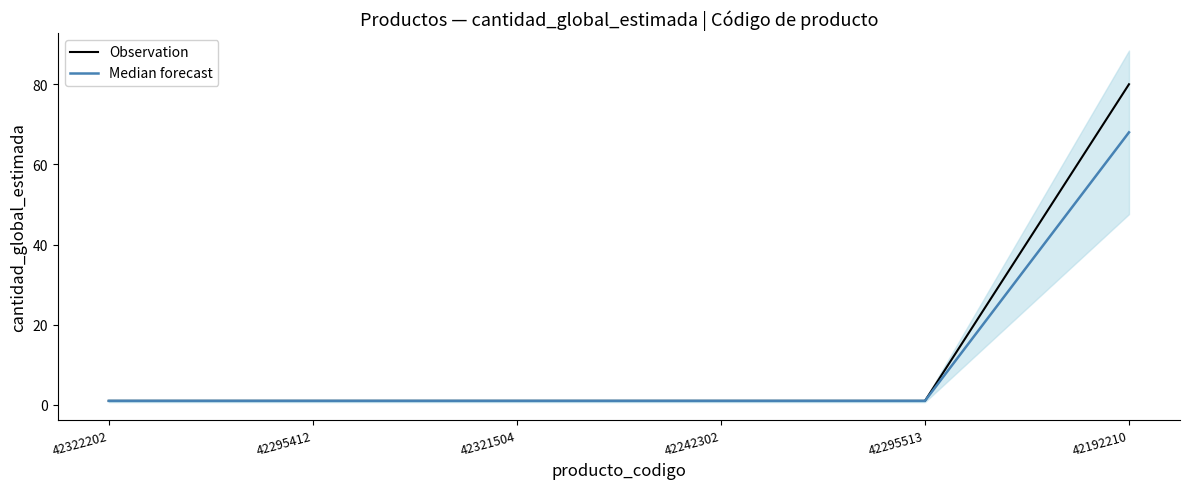

Does the chart have visible grid lines?

No